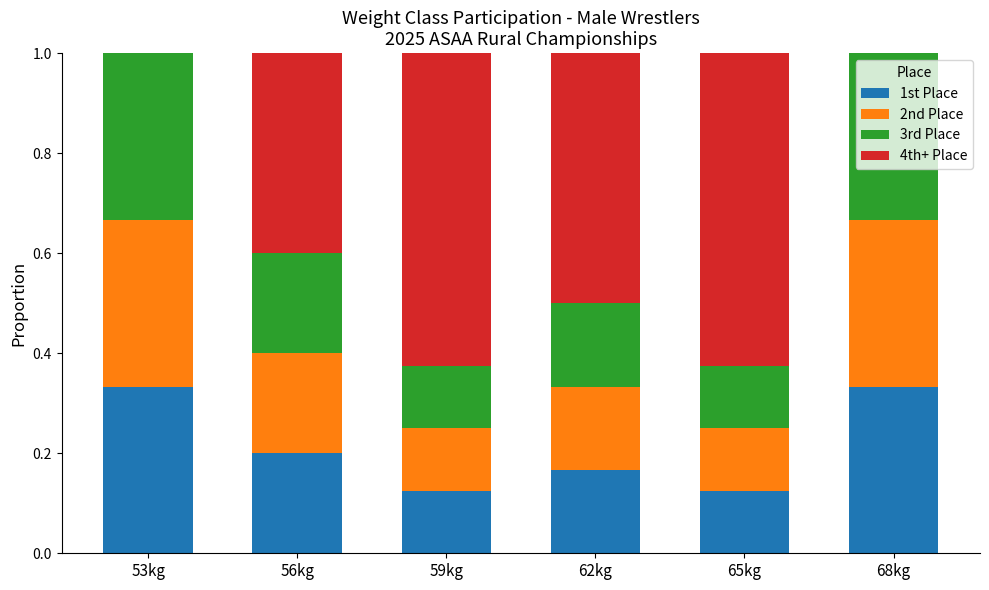

What is the total value across all series at 59kg?

1.0